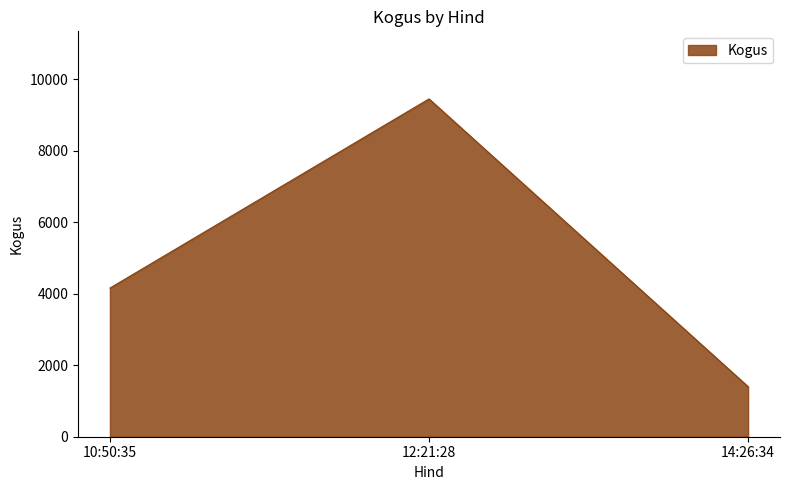

Which label corresponds to the smallest value in the chart?

14:26:34